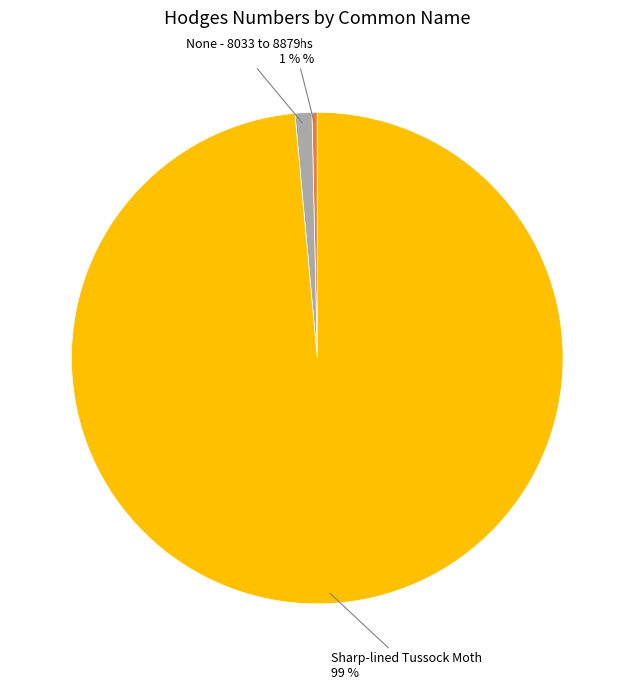

To the nearest percent, what is the average slice percentage?

33%